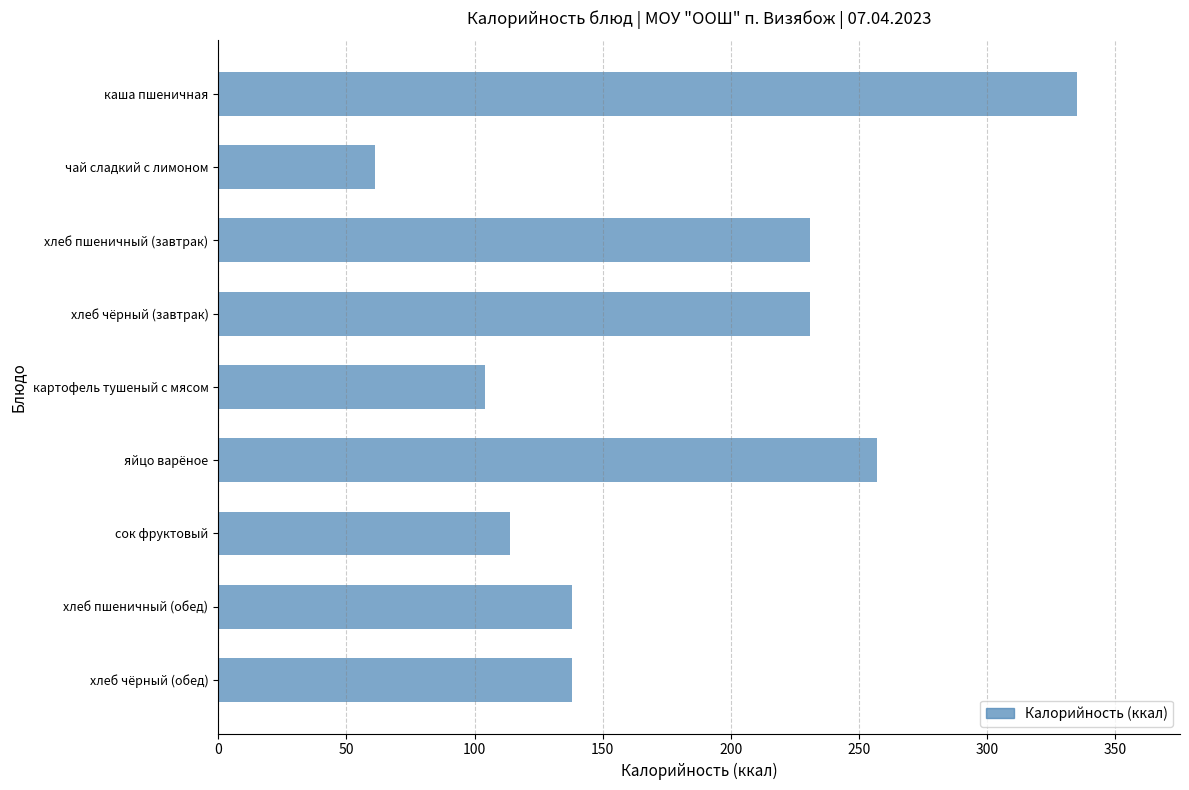

The value at каша пшеничная is 94.8. True or false?

False